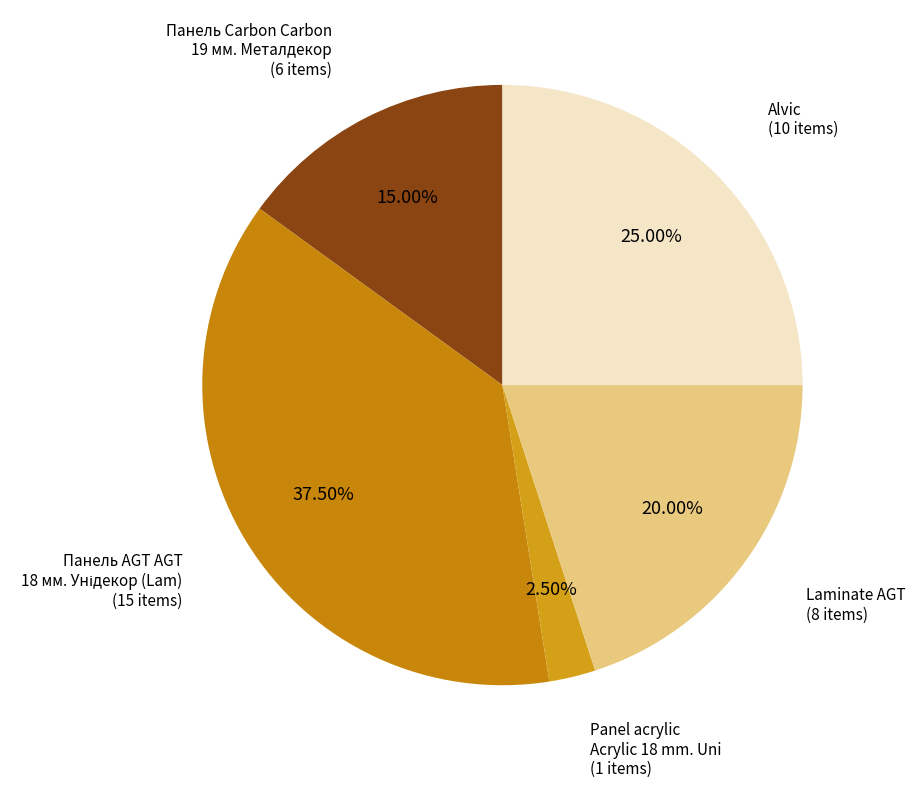

How many slices are in this pie chart?

5